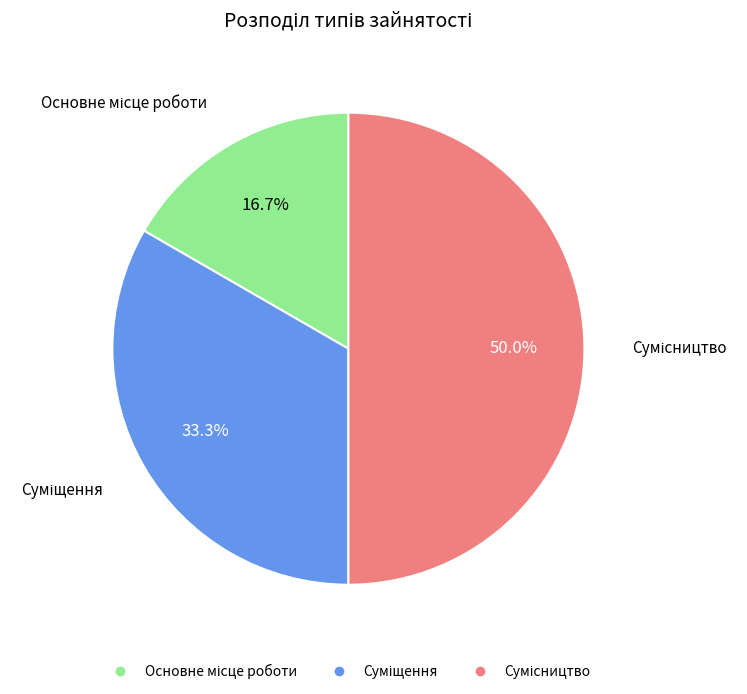

True or false: Сумісництво accounts for 50% of the total.

True